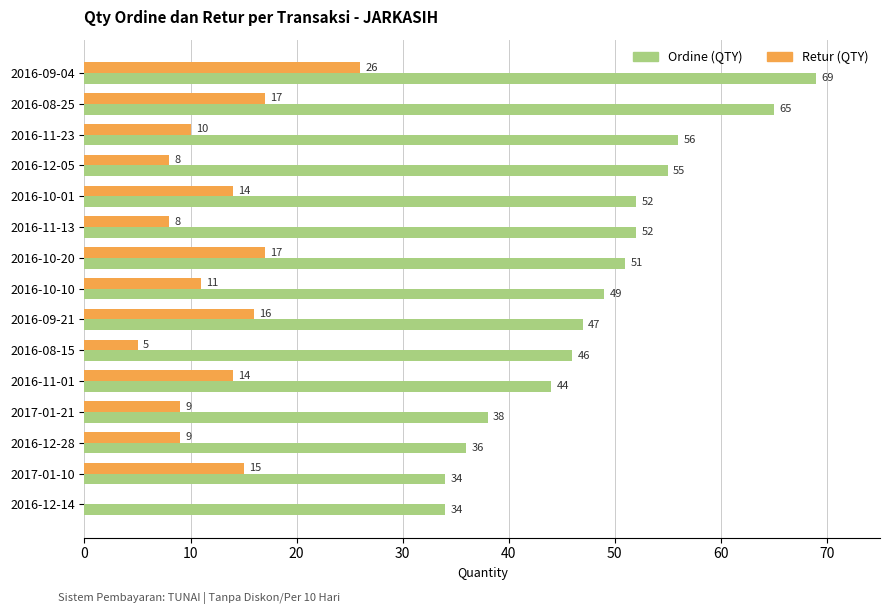

What is the highest value of the Retur (QTY) series?

26